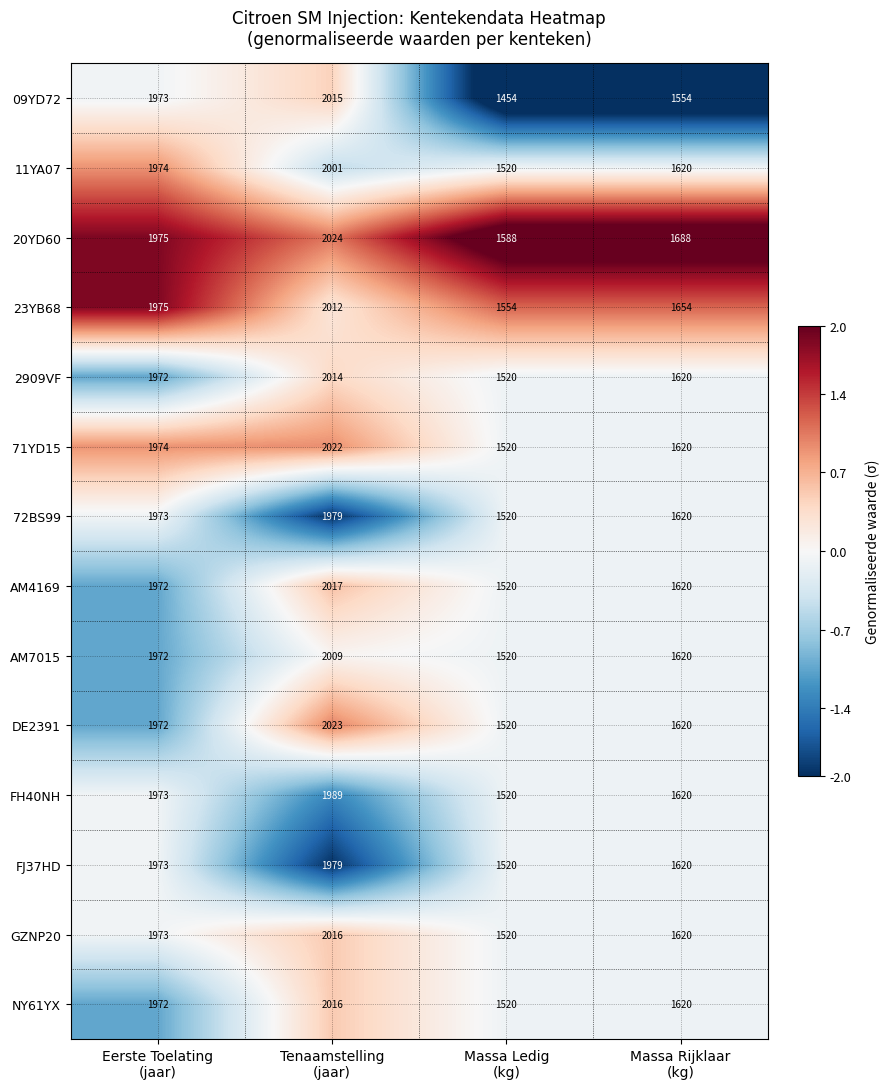

At which category is the sum across all series the highest?

Tenaamstelling
(jaar)